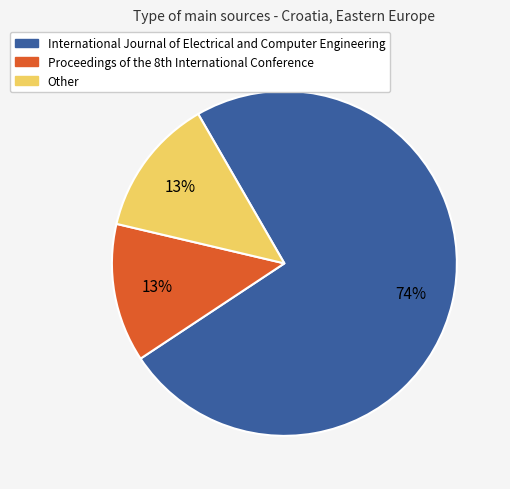

Is International Journal of Electrical and Computer Engineering the majority of the pie?

Yes